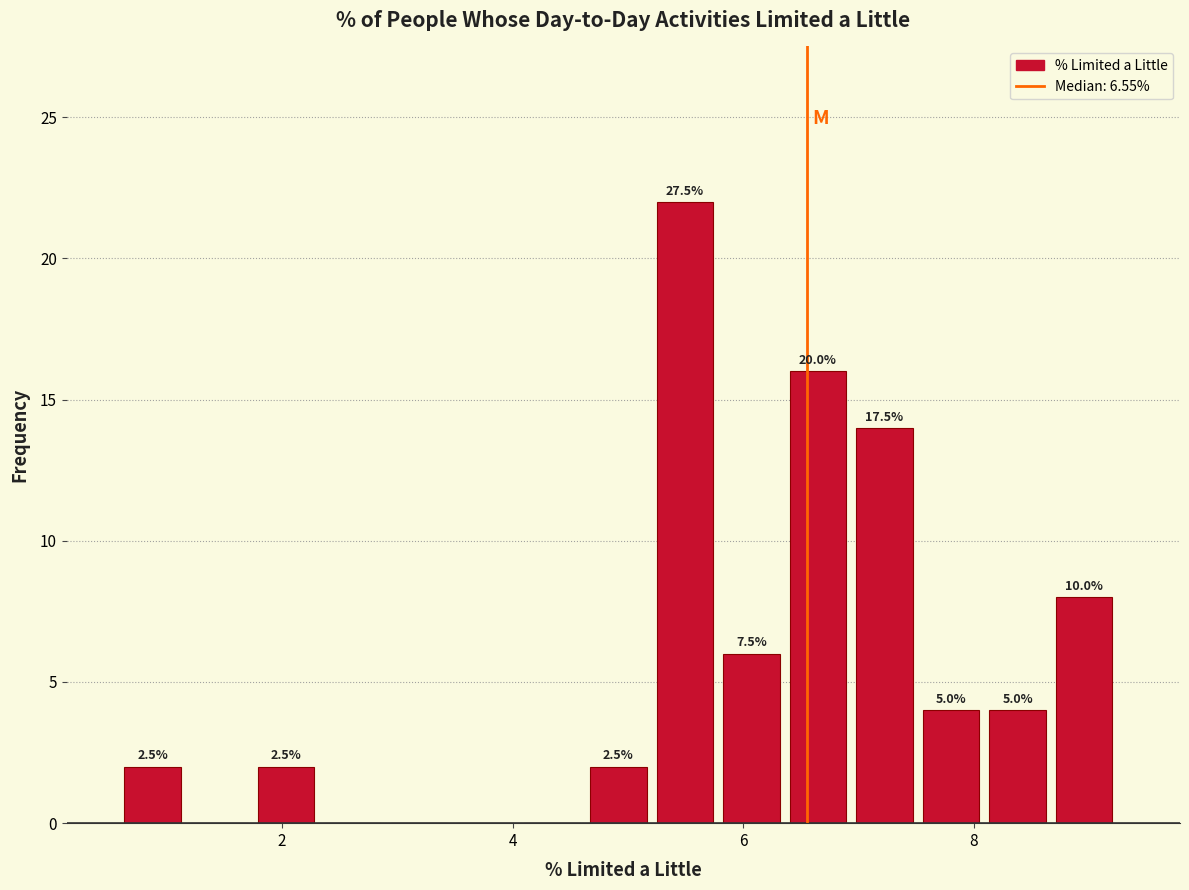

Read against the x-axis, roughly where is the centre of the tallest bar?

5.4